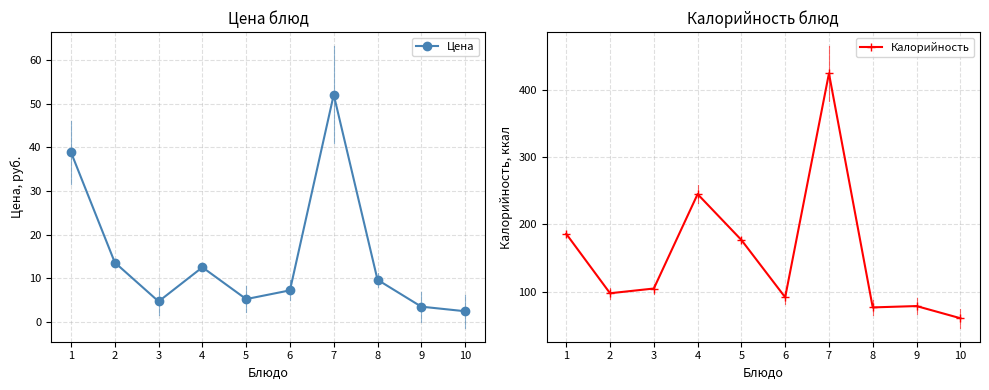

Reading left to right, what are all the values shown in this chart?

Цена: 1=38.9	2=13.6	3=4.7	4=12.5	5=5.3	6=7.3	7=52.0	8=9.7	9=3.5	10=2.5
Калорийность: 1=186.0	2=98.0	3=105.0	4=245.0	5=177.0	6=92.0	7=424.0	8=77.0	9=79.0	10=61.0